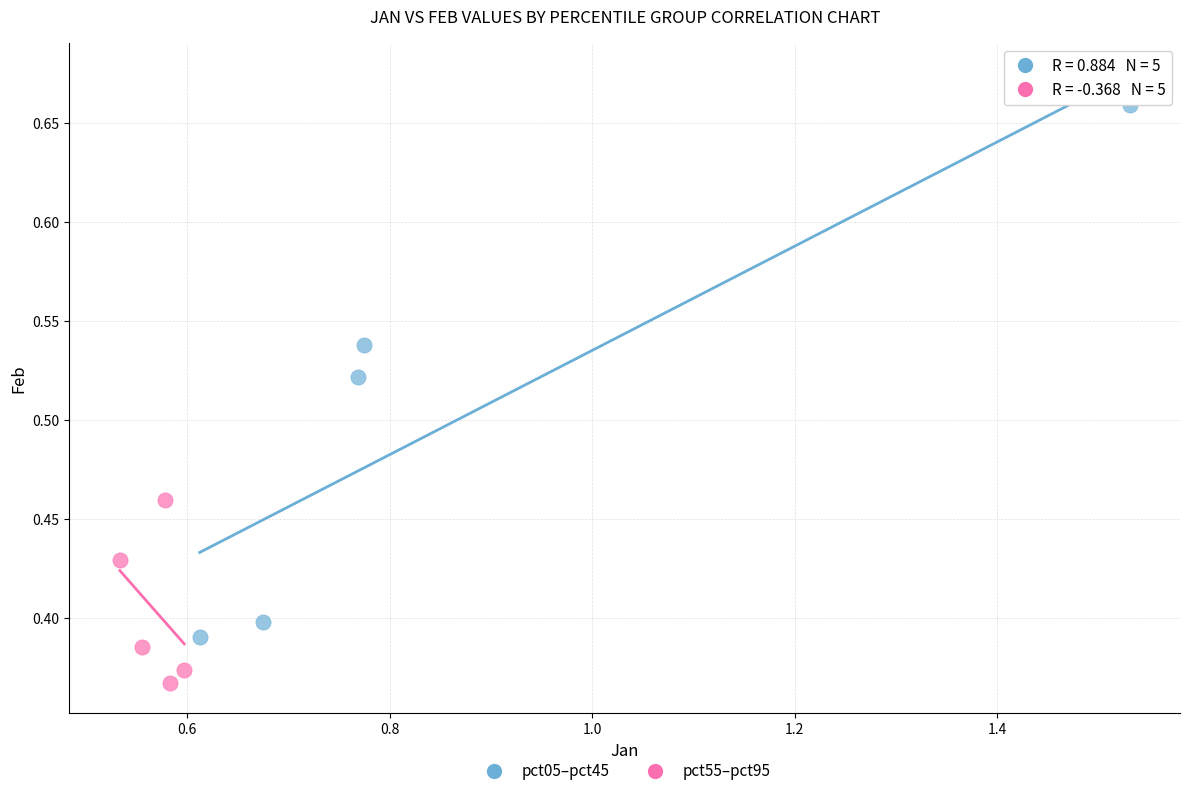

Which series contains the lowest Y value?

pct55–pct95